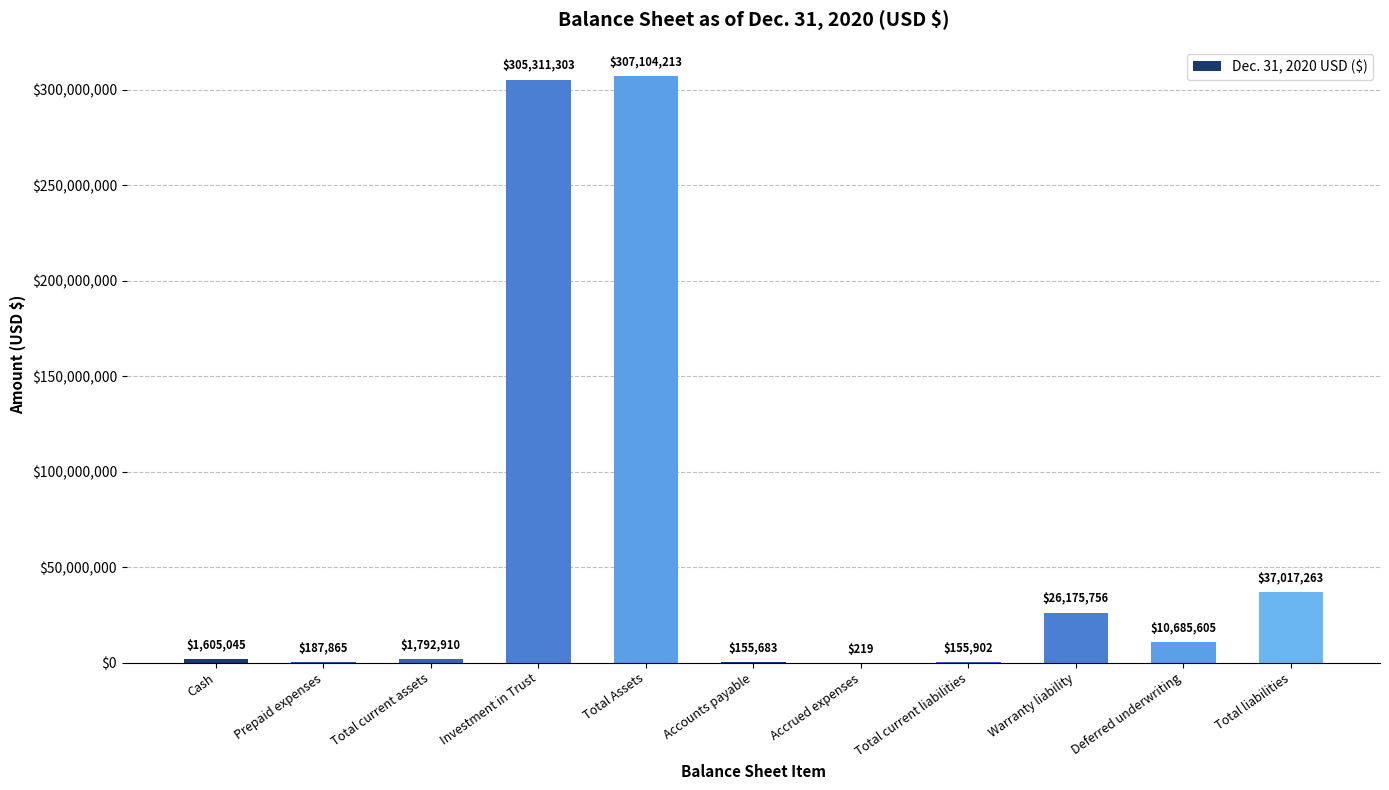

What is the greatest value displayed?

307104213